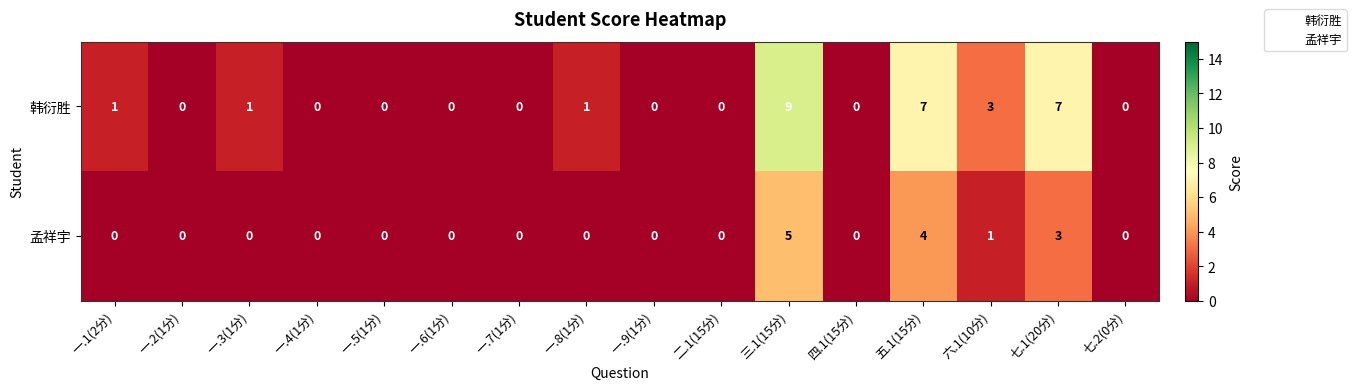

Is the value of 韩衍胜 at 三.1(15分) greater than the value of 孟祥宇 at 一.3(1分)?

Yes